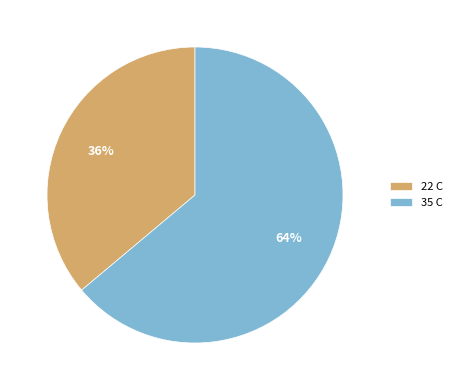

Combined, do 22 C and 35 C account for over 50%?

Yes